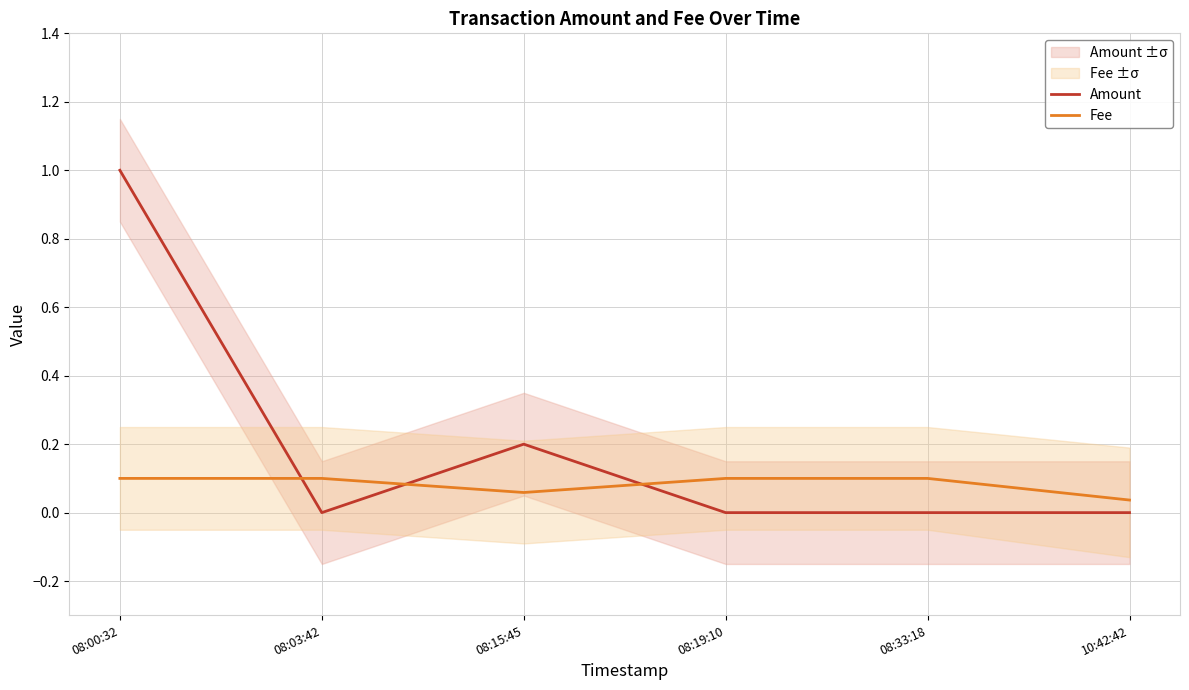

At which category does the chart reach its minimum across all series?

08:03:42